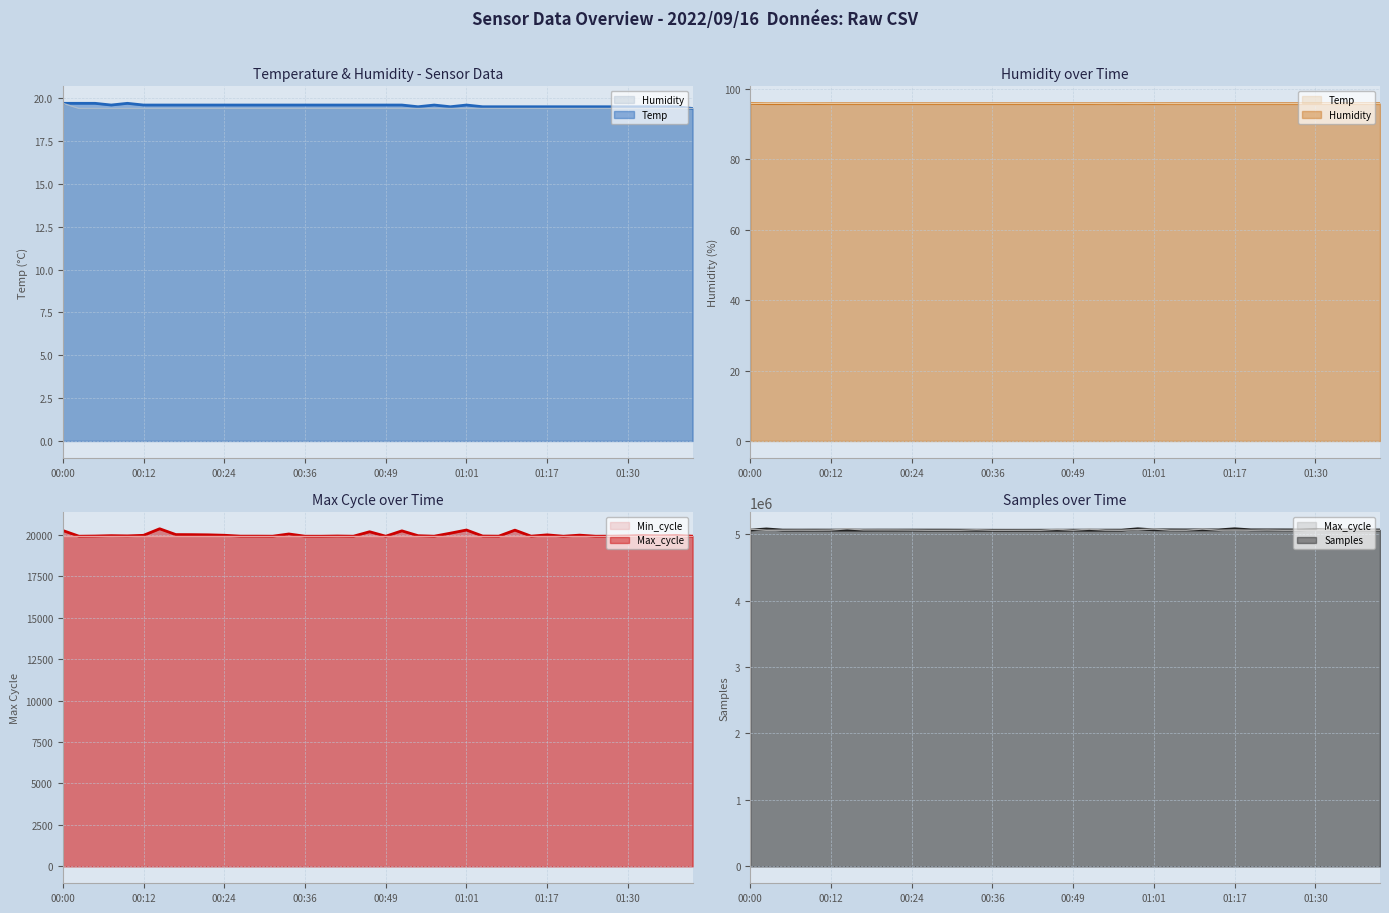

Which category has the highest value in the Humidity series?

00:00